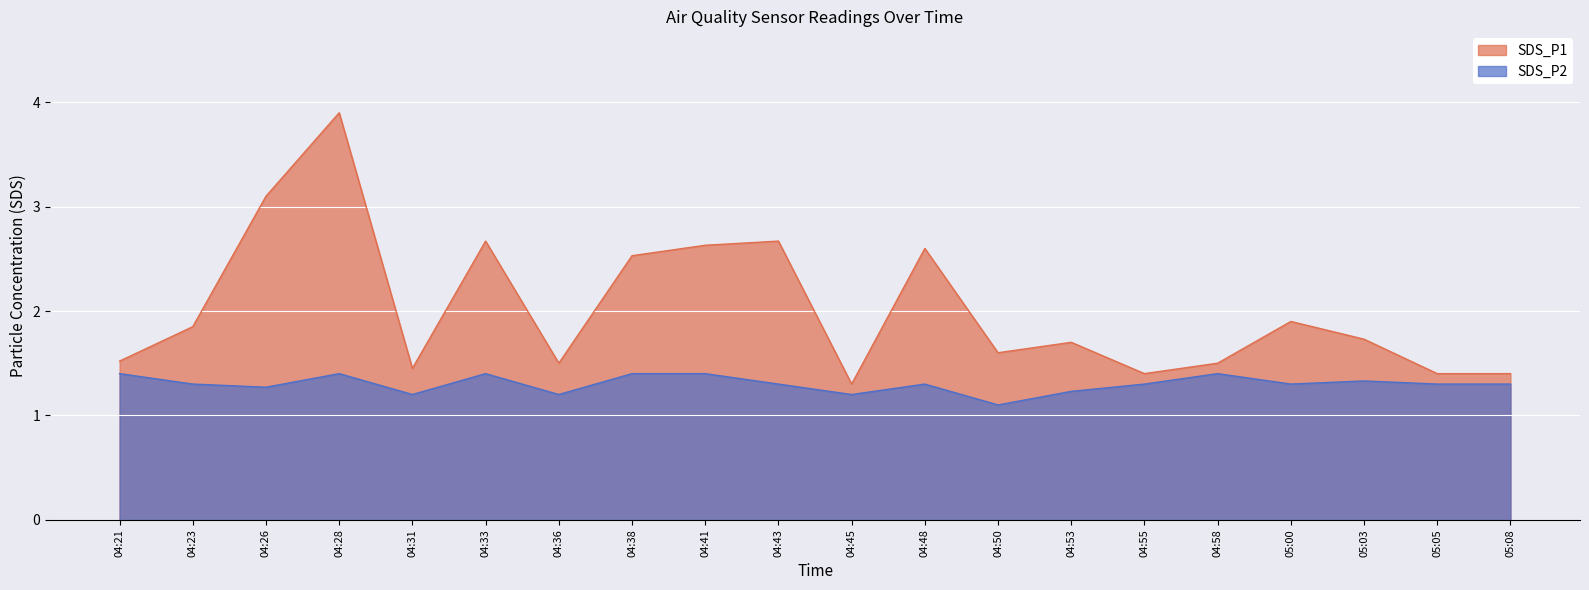

List the labels in order of SDS_P2 value, smallest first.

04:50, 04:31, 04:36, 04:45, 04:53, 04:26, 04:23, 04:43, 04:48, 04:55, 05:00, 05:05, 05:08, 05:03, 04:21, 04:28, 04:33, 04:38, 04:41, 04:58